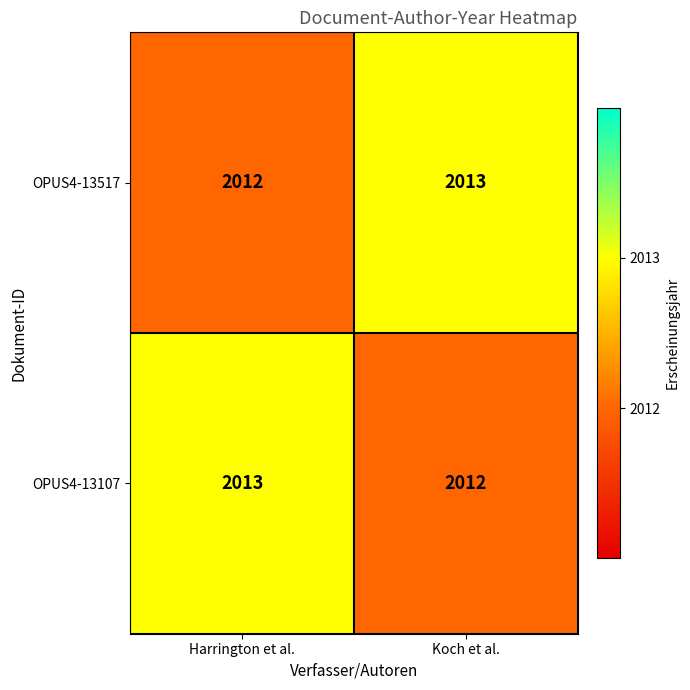

Reading right to left, extract all data points from this chart.

OPUS4-13517: Koch et al.=2013	Harrington et al.=2012
OPUS4-13107: Koch et al.=2012	Harrington et al.=2013